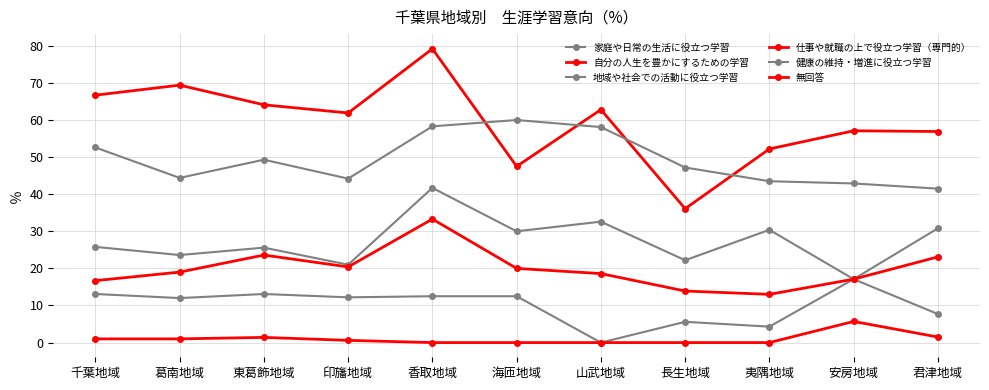

True or false: 地域や社会での活動に役立つ学習 and 自分の人生を豊かにするための学習 cross at least once.

False